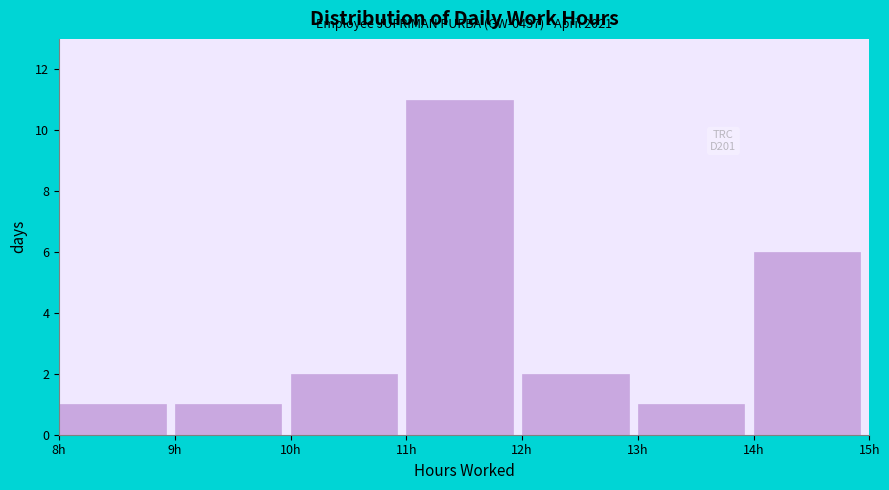

Which range on the x-axis has the tallest bar?

11 to 12